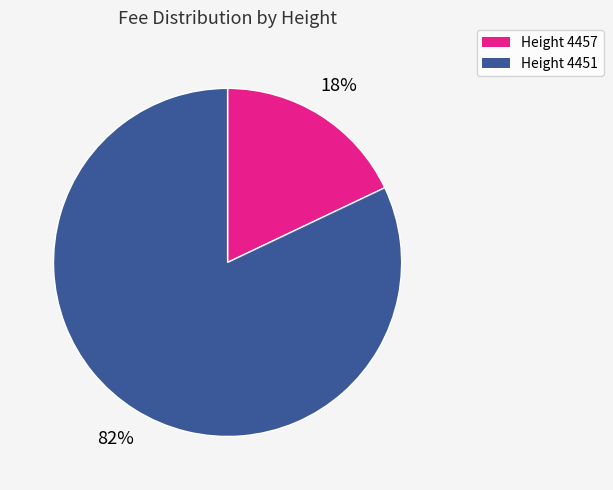

To the nearest percent, what is the difference between the largest and smallest slice percentages?

64%